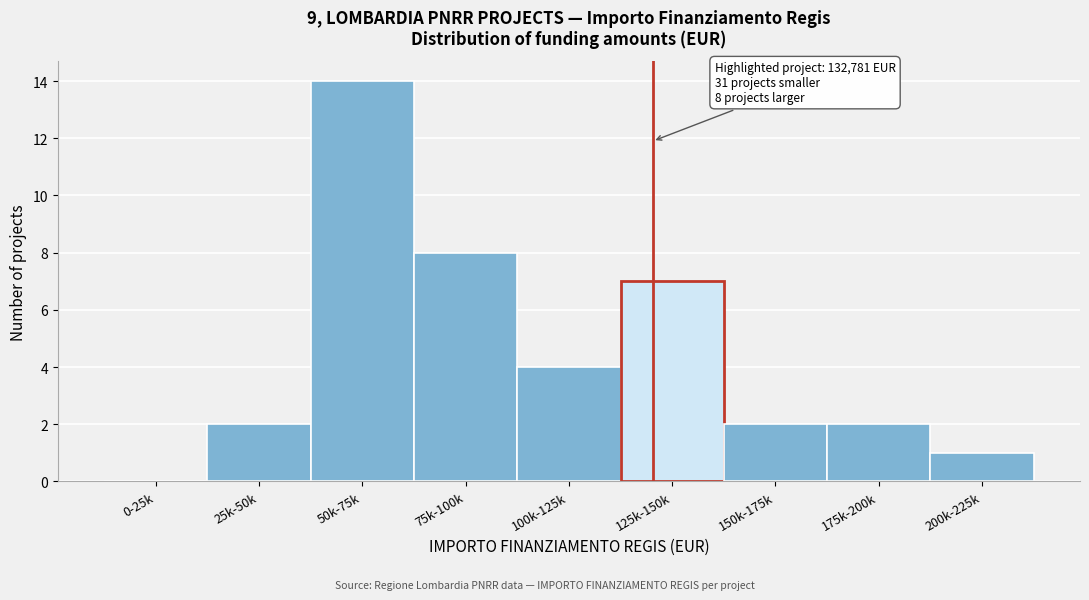

Reading left to right, extract all data points from this chart.

0-25k=0	25k-50k=2	50k-75k=14	75k-100k=8	100k-125k=4	125k-150k=7	150k-175k=2	175k-200k=2	200k-225k=1